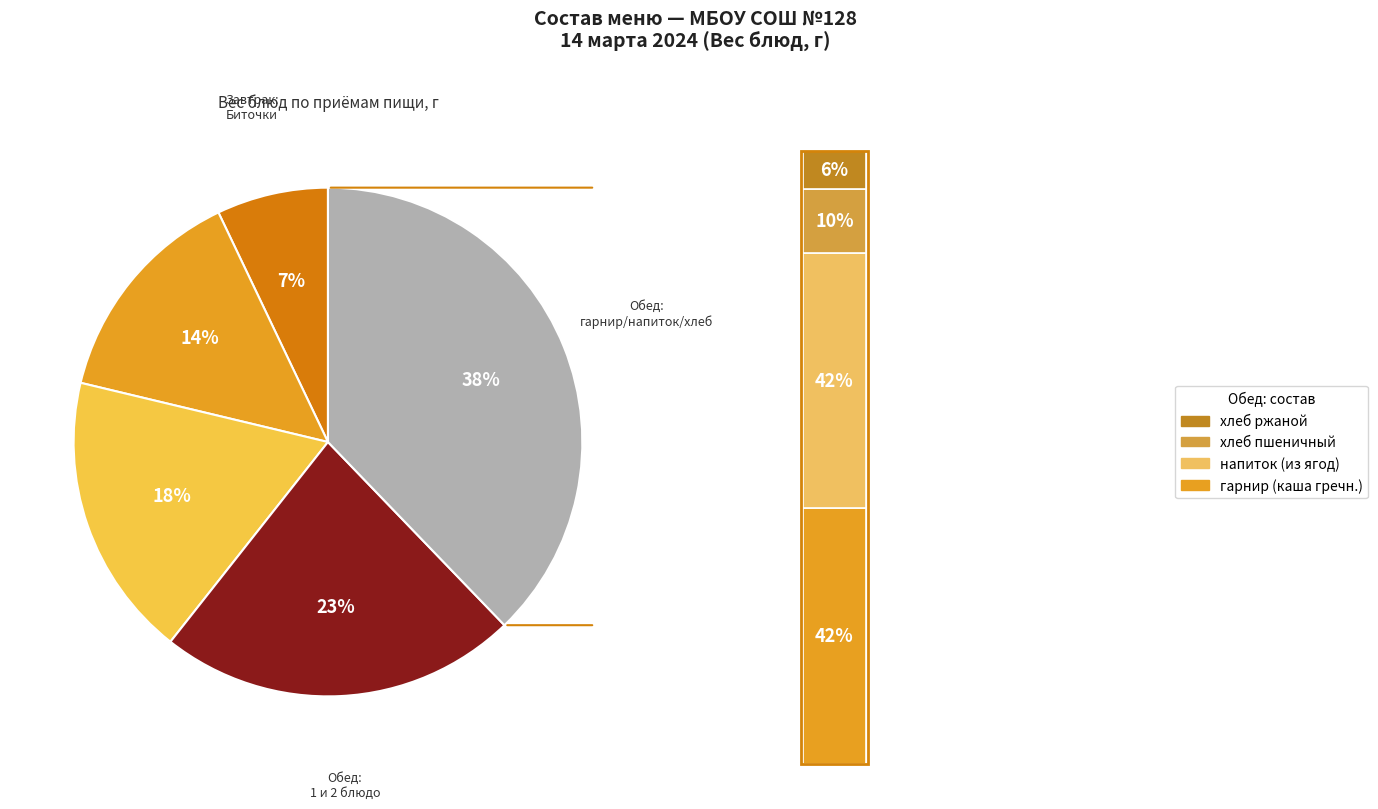

Approximately how many times larger is the value at напиток (напиток из ягод) compared to 2 блюдо (Биточки из птицы)?

2.2